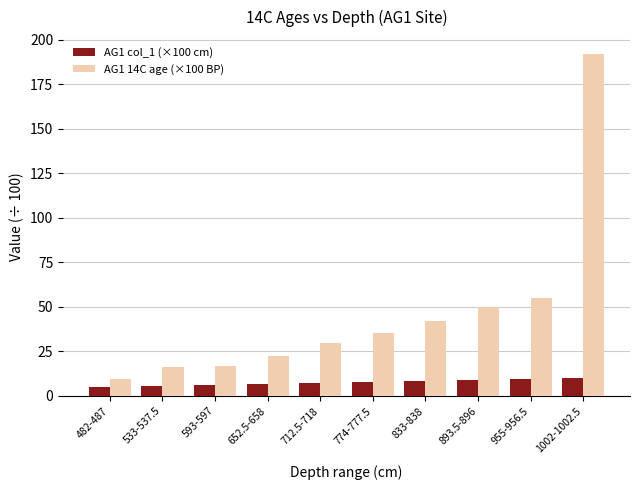

Which category has the highest value in the AG1 14C age (×100 BP) series?

1002-1002.5